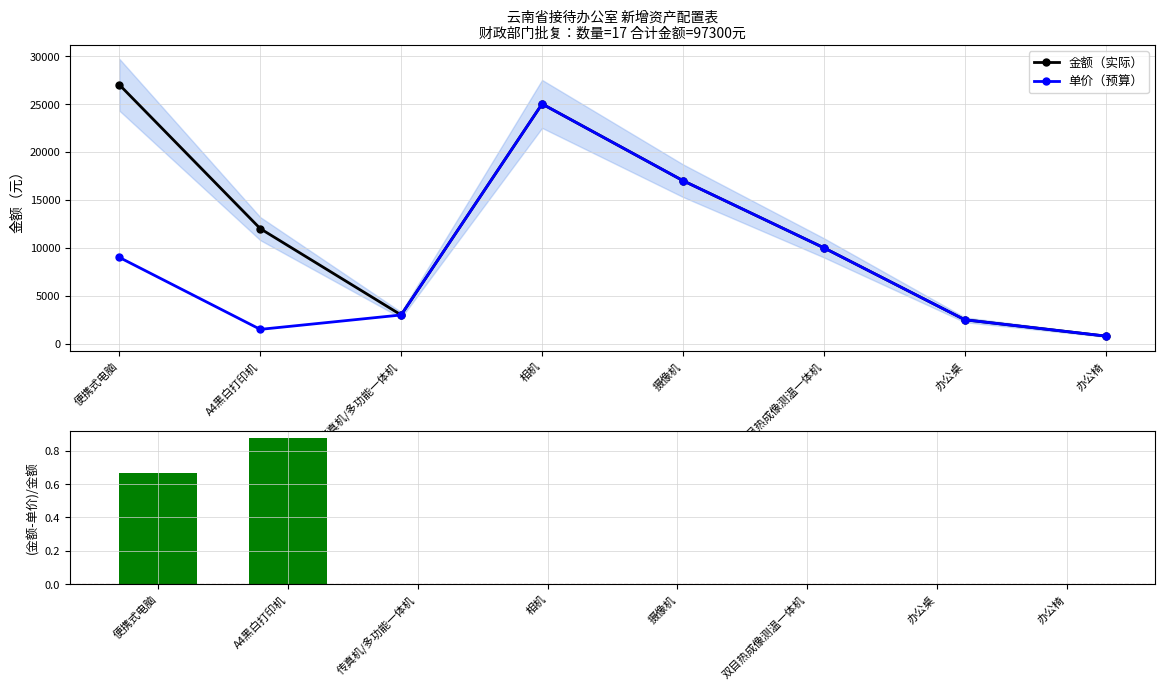

How many groups of bars are there?

8